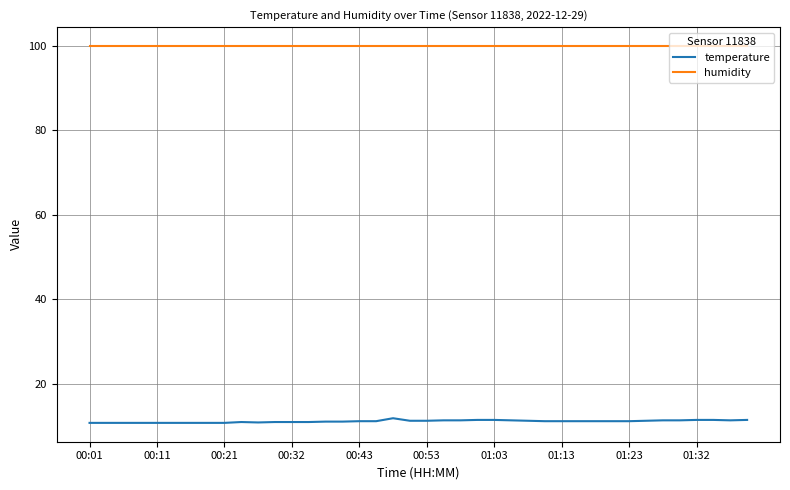

True or false: temperature and humidity intersect in this chart.

False